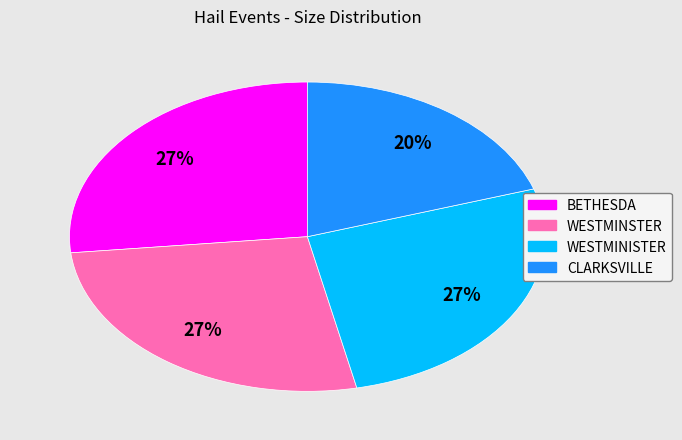

How many slices are in this pie chart?

4